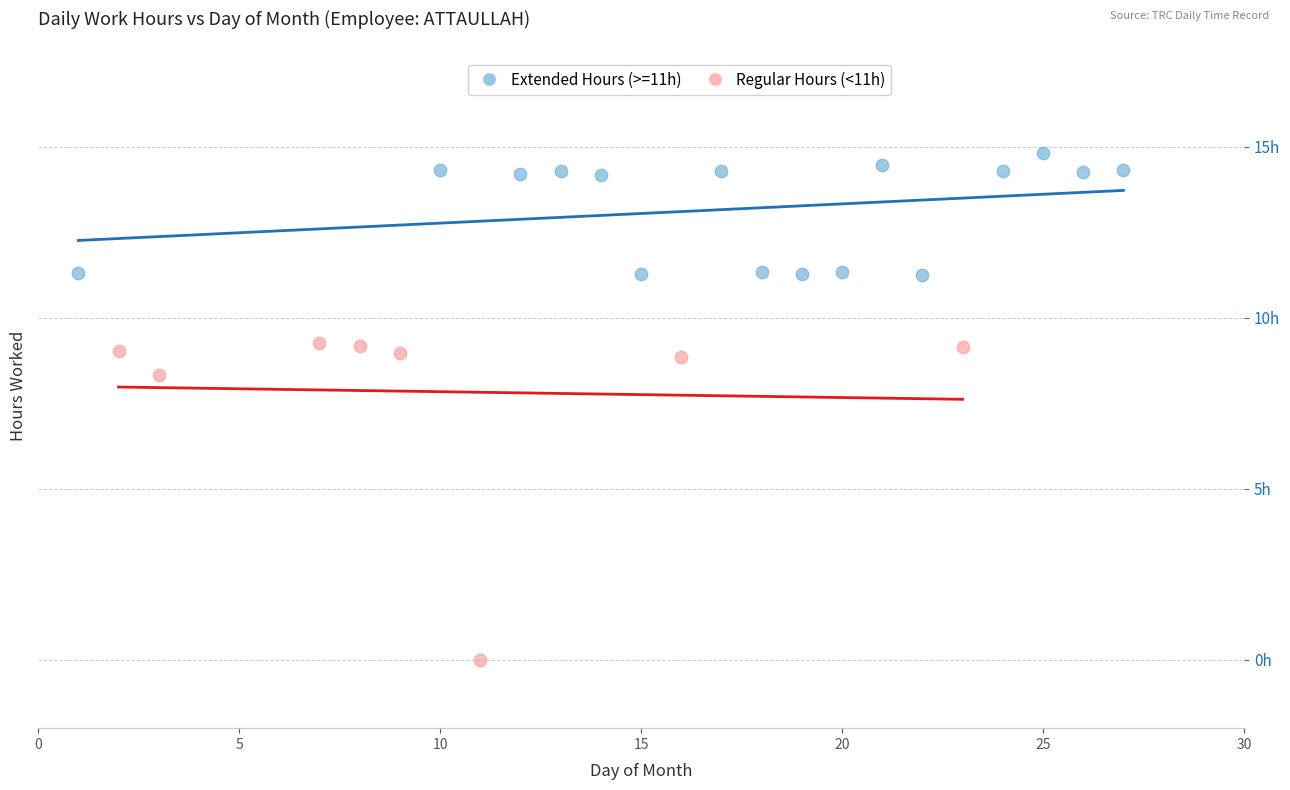

Which series reaches the minimum Y coordinate?

Regular Hours (<11h)